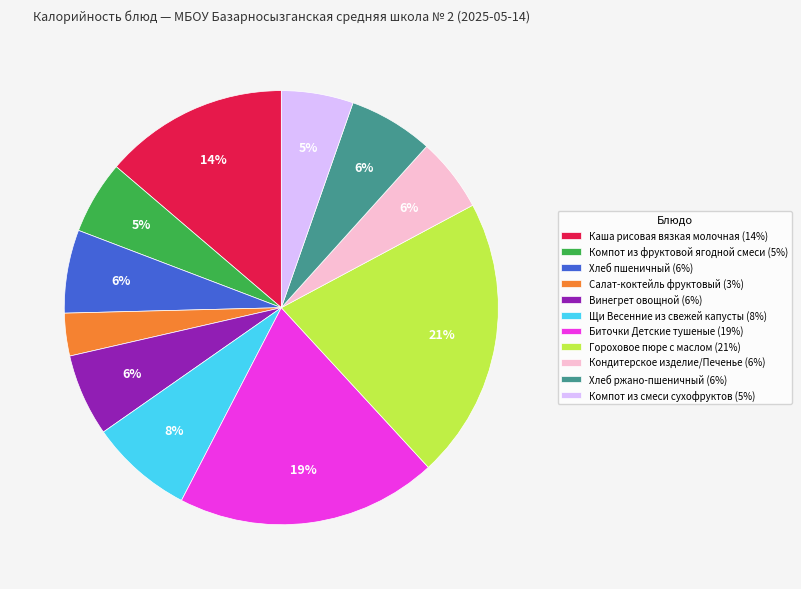

How many segments does this pie chart have?

11